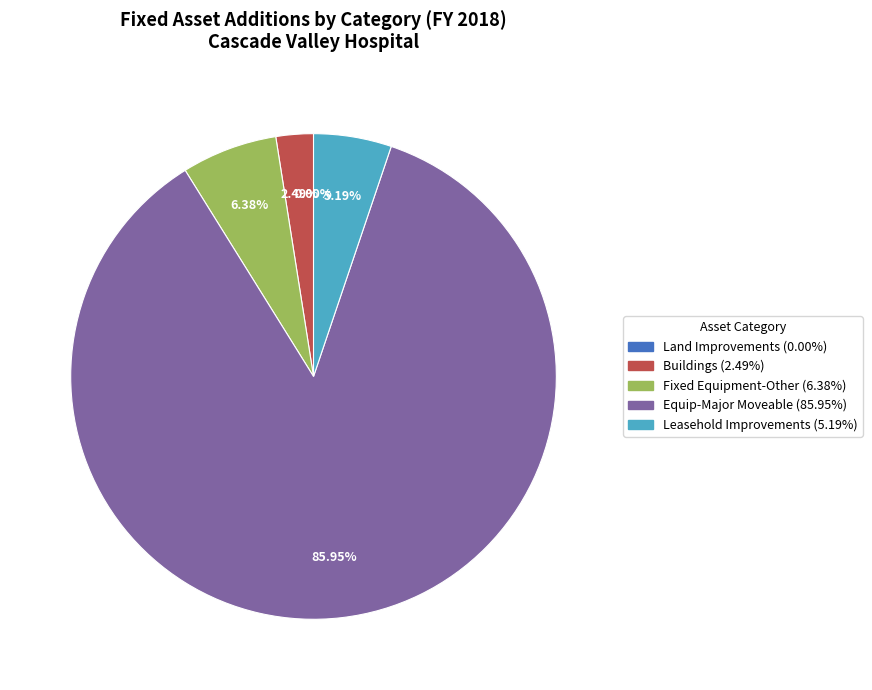

Do Equip-Major Moveable and Fixed Equipment-Other together represent more than half of the pie?

Yes